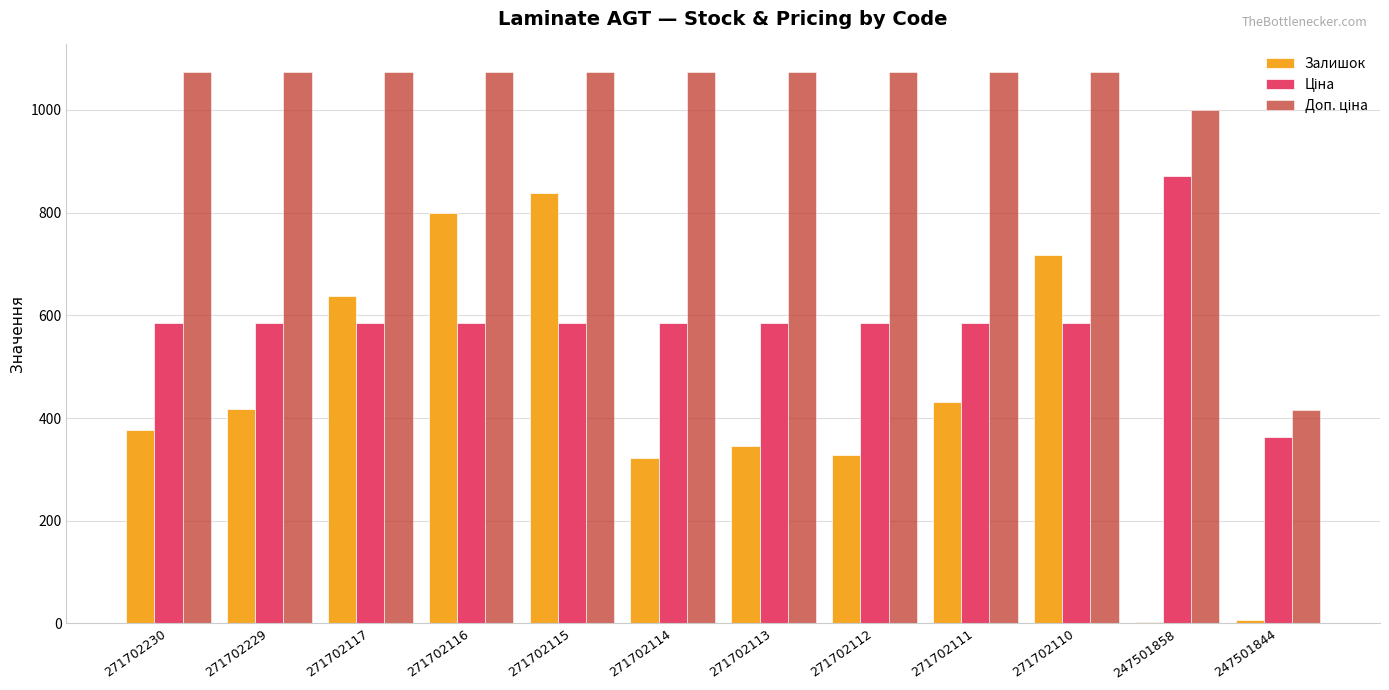

What is the greatest value displayed?

1073.8